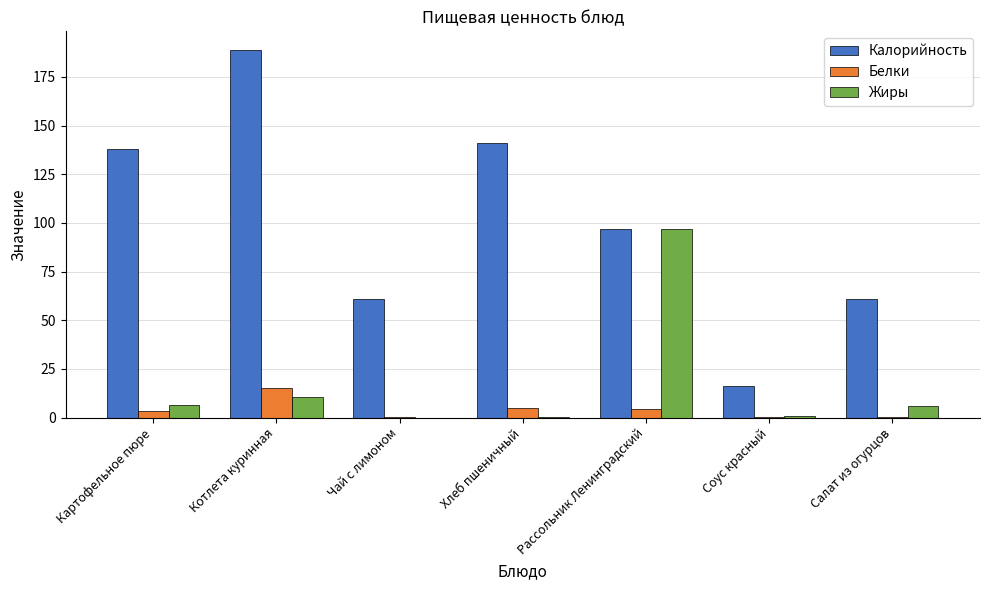

Which series changed the most between Рассольник Ленинградский and Салат из огурцов?

Жиры